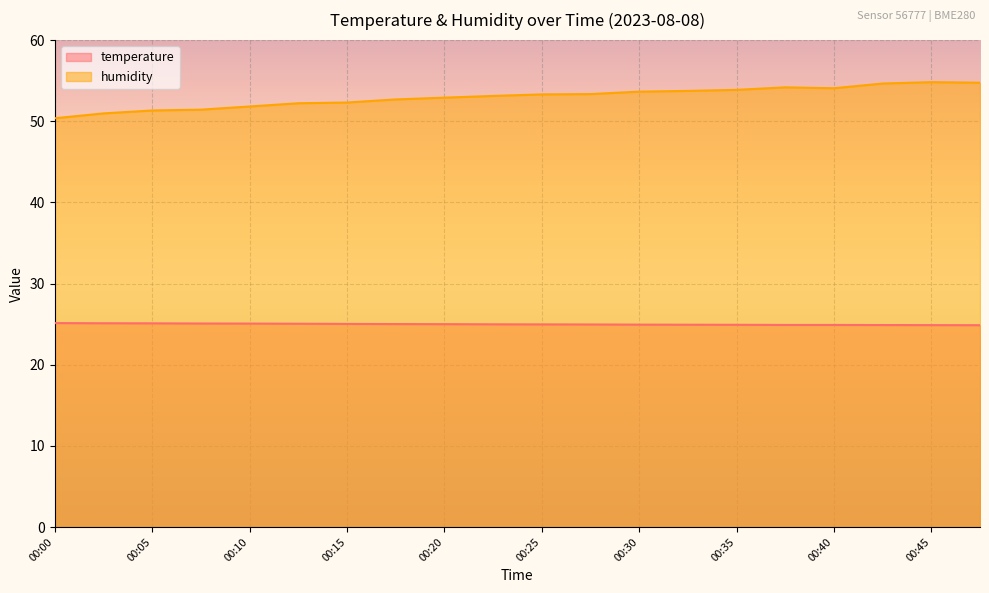

Is it true that temperature equals 25.0 at 00:25?

True